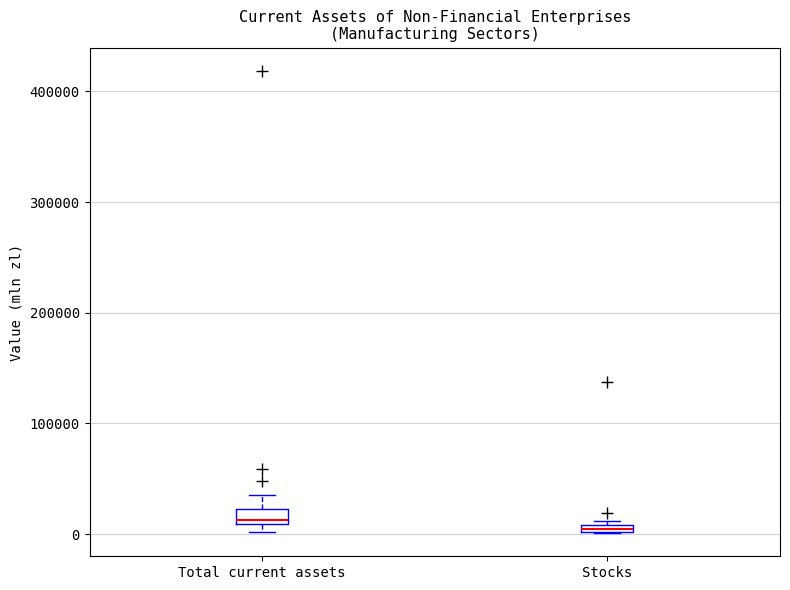

Where is the upper edge of the box for Total current assets on the y-axis? The values are not printed on the chart, so give them approximately, as read against the axis.

20000